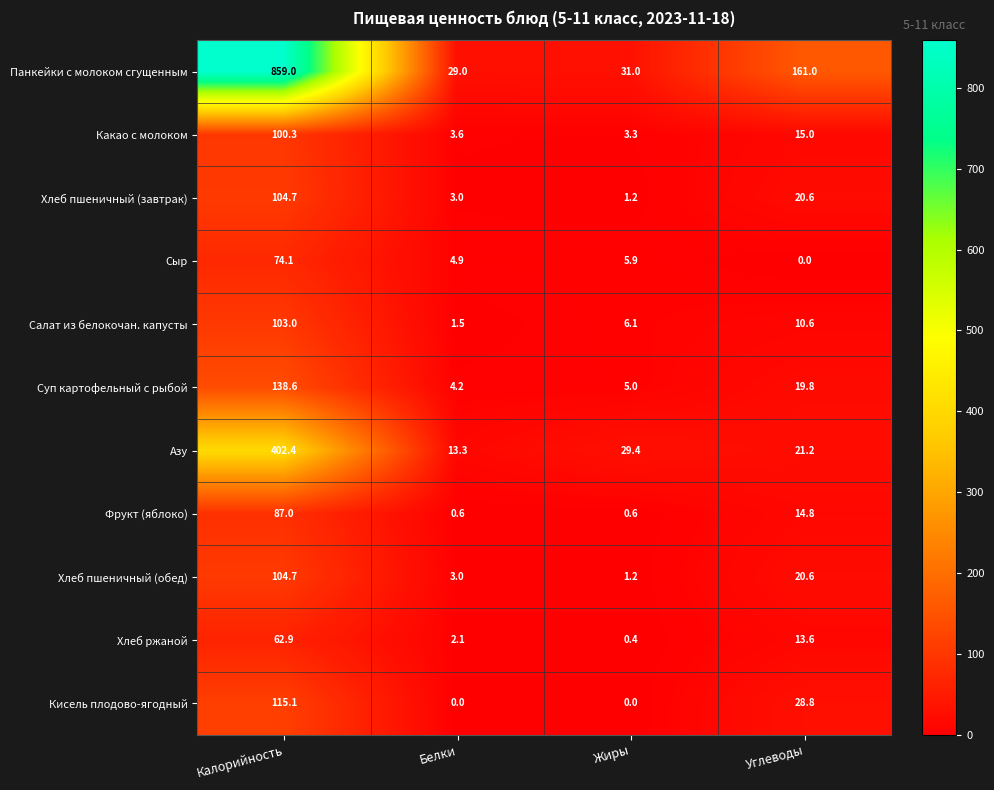

At which category is the sum across all series the highest?

Калорийность